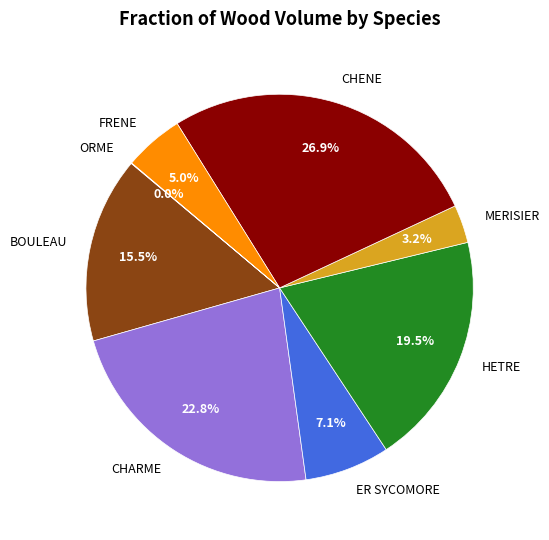

To the nearest percent, what is the average slice percentage?

12%